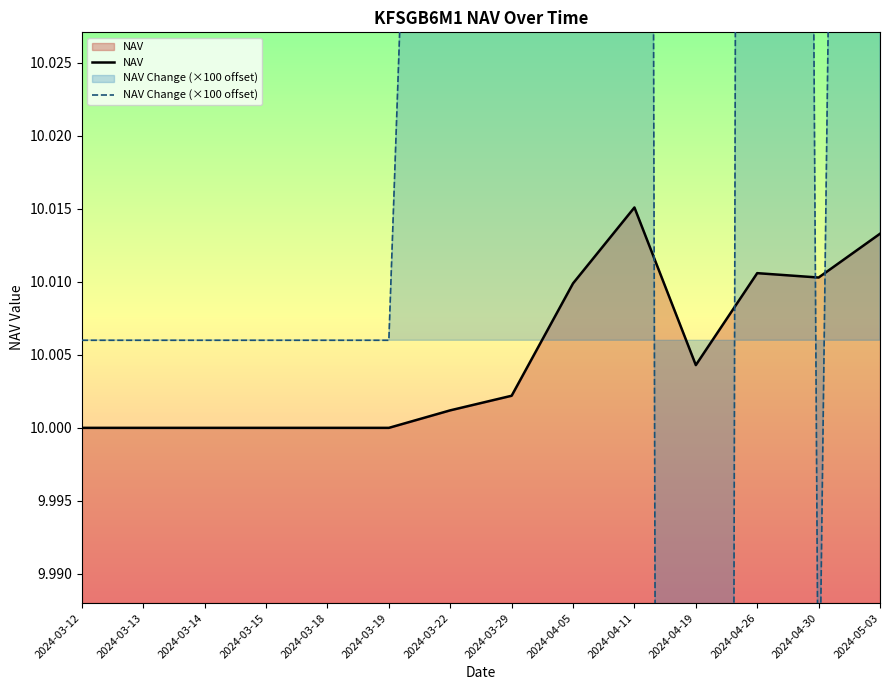

The value of NAV at 2024-04-05 is 16.0. True or false?

False